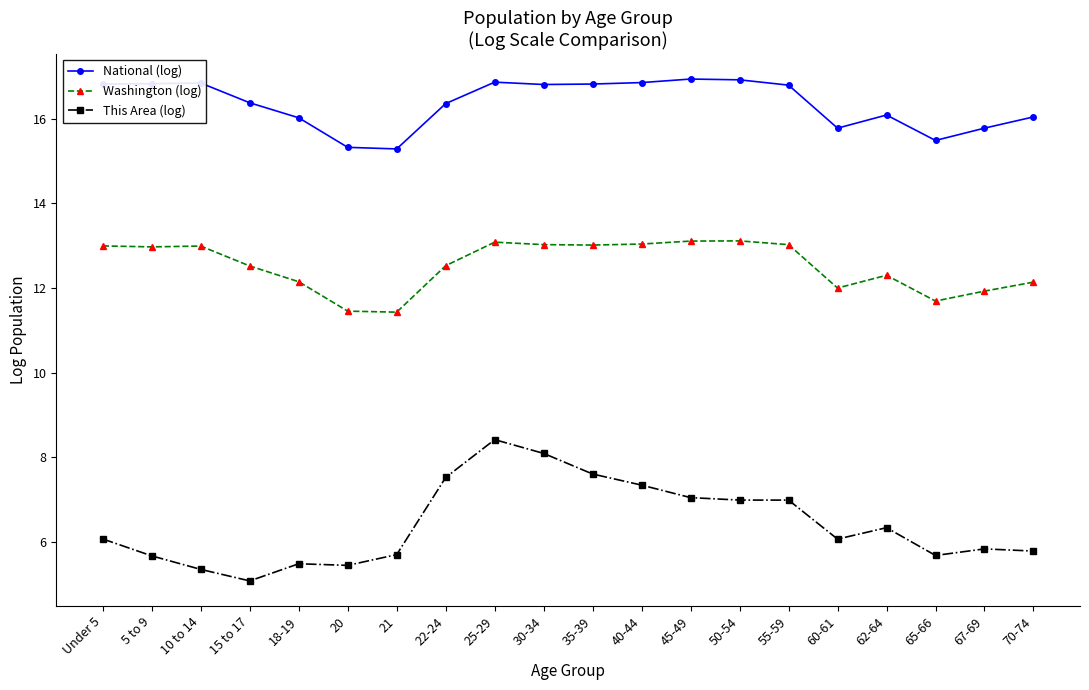

What is the average value of the Washington (log) series?

12.5